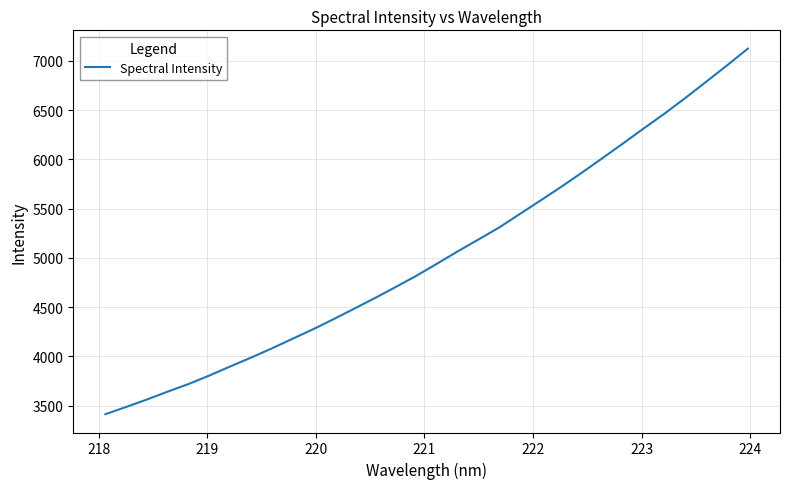

What is the minimum value shown in the chart?

3412.2